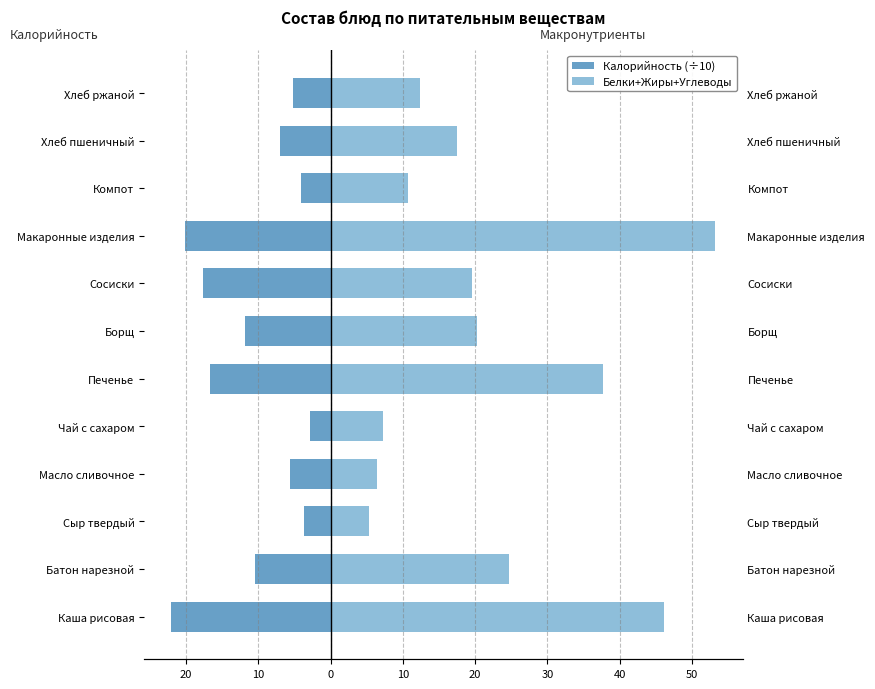

Which series has the widest spread of values?

Белки+Жиры+Углеводы